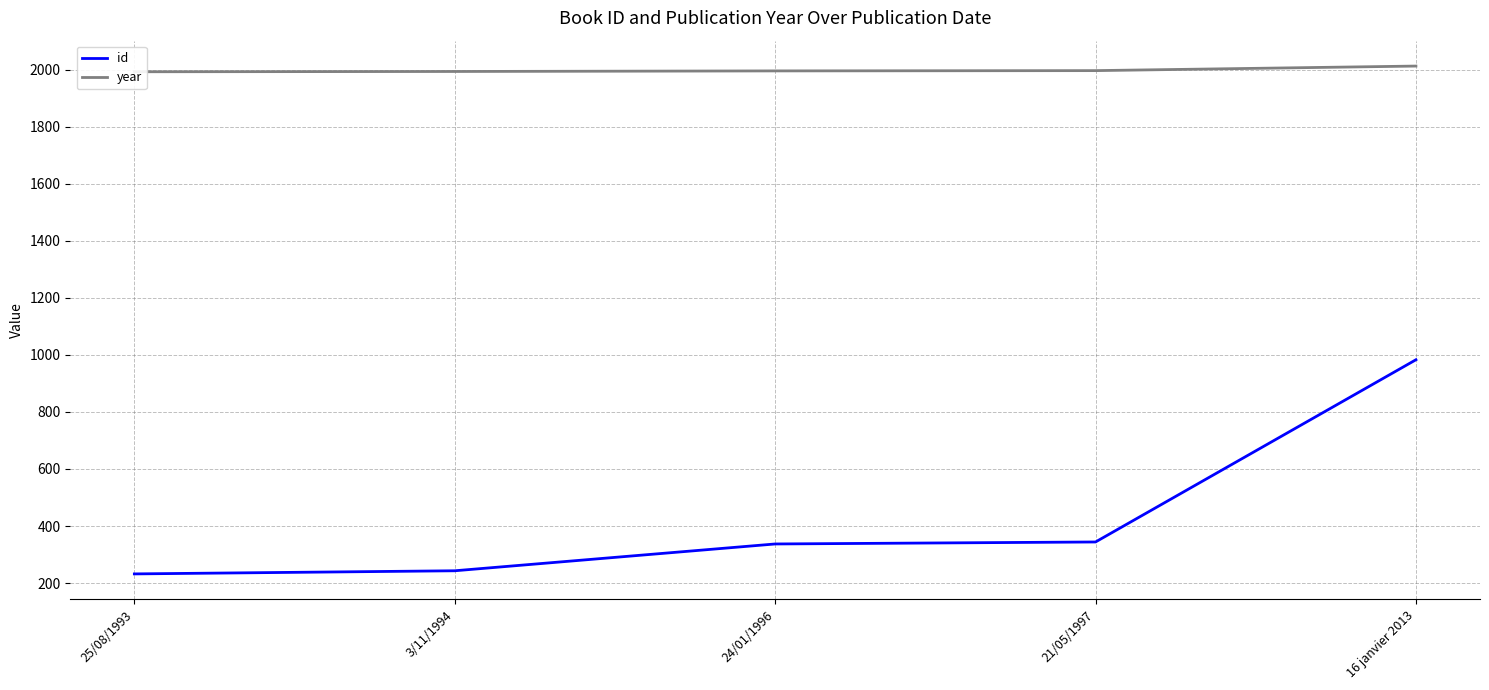

How many lines are shown in the chart?

2